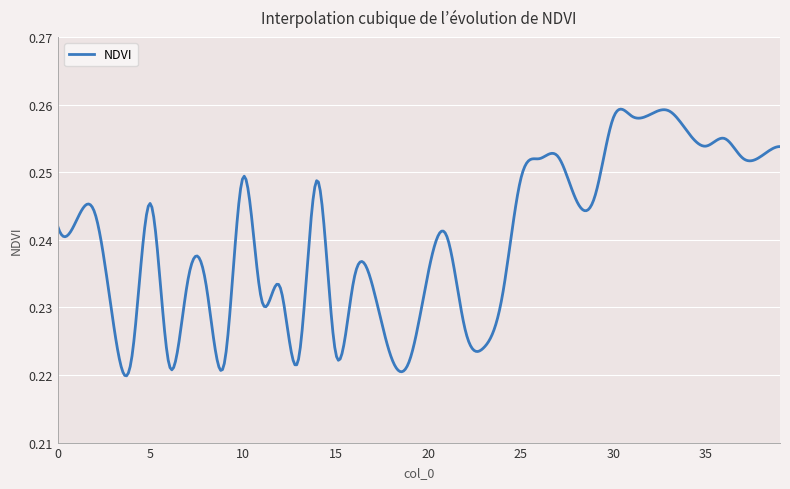

Does the chart display data point markers on the line(s)?

No